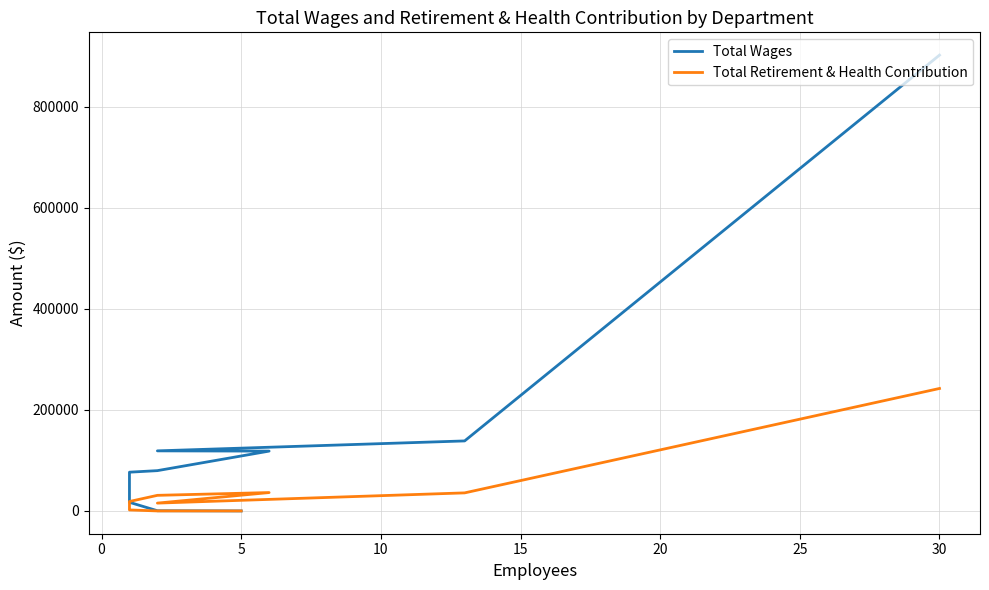

What are all the series names shown in the legend?

Total Wages, Total Retirement & Health Contribution